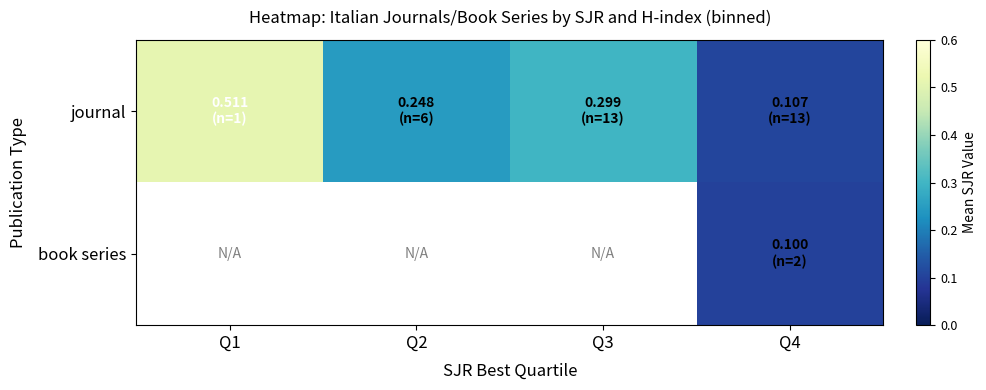

Which has a higher value, Q4 or Q3?

Q3